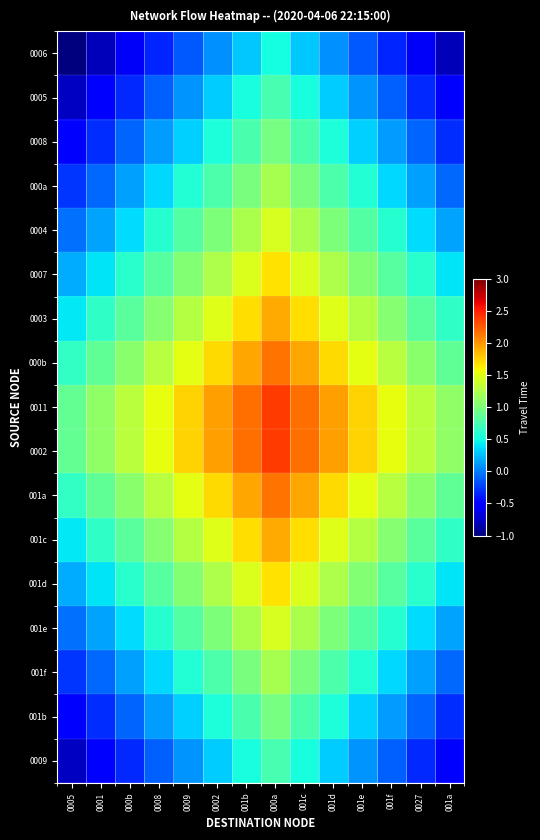

Which series has the largest total across all categories?

0011